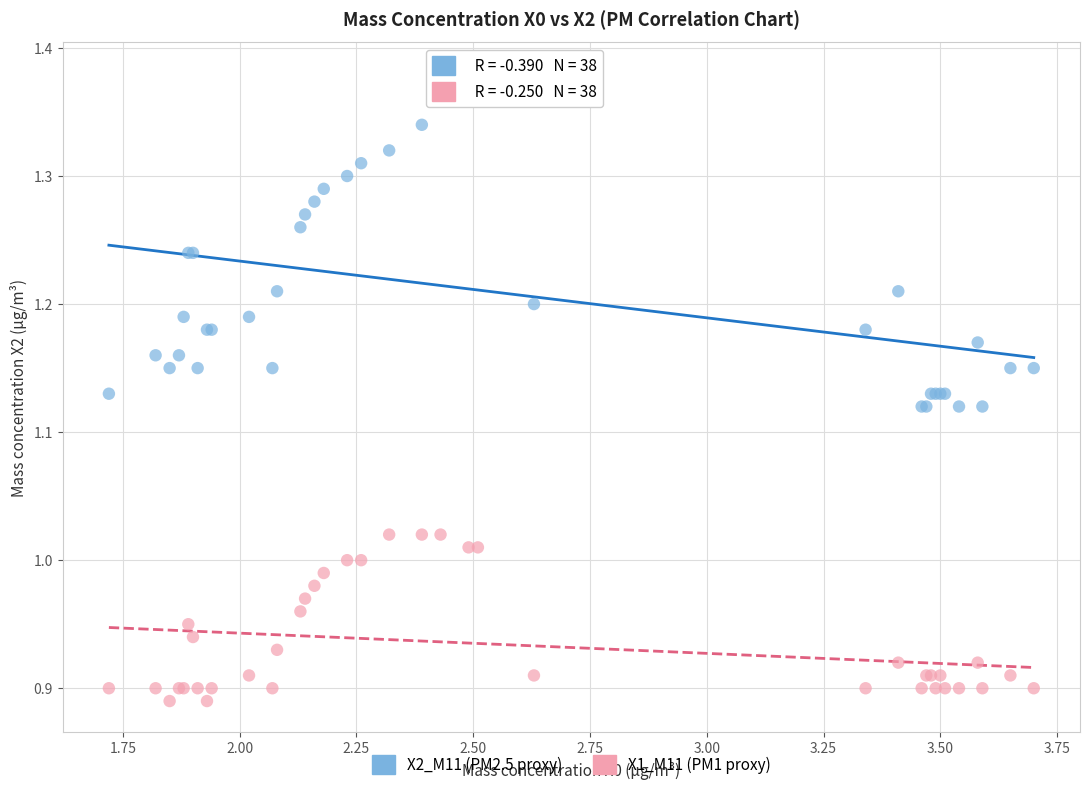

What is the X range (max minus min) for the scatter plot?

2.0